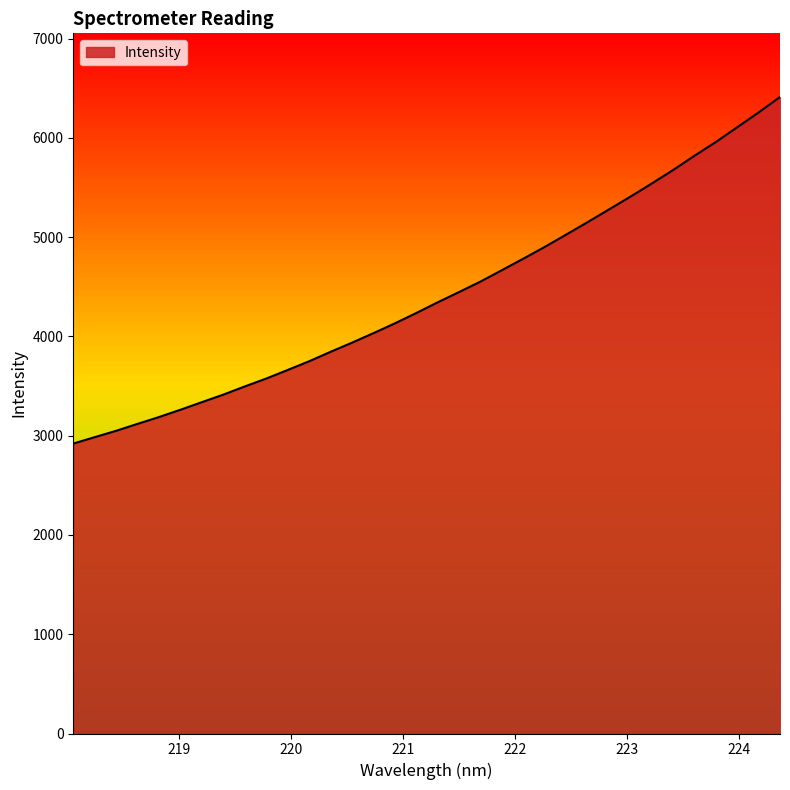

What is the greatest value displayed?

6412.2